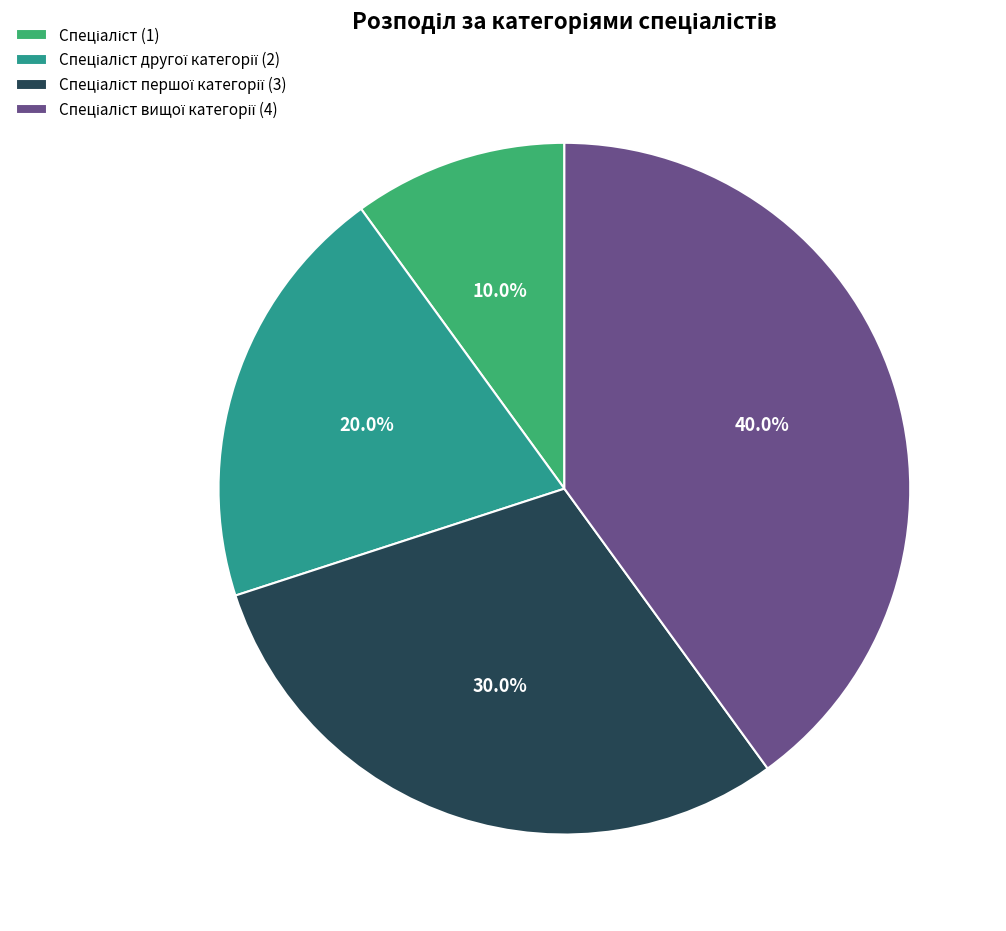

Does any single category account for the majority?

No